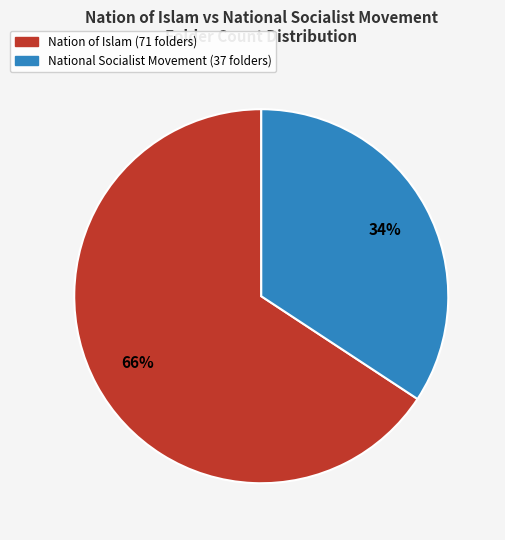

Rank the categories by value from highest to lowest.

Nation of Islam, National Socialist Movement